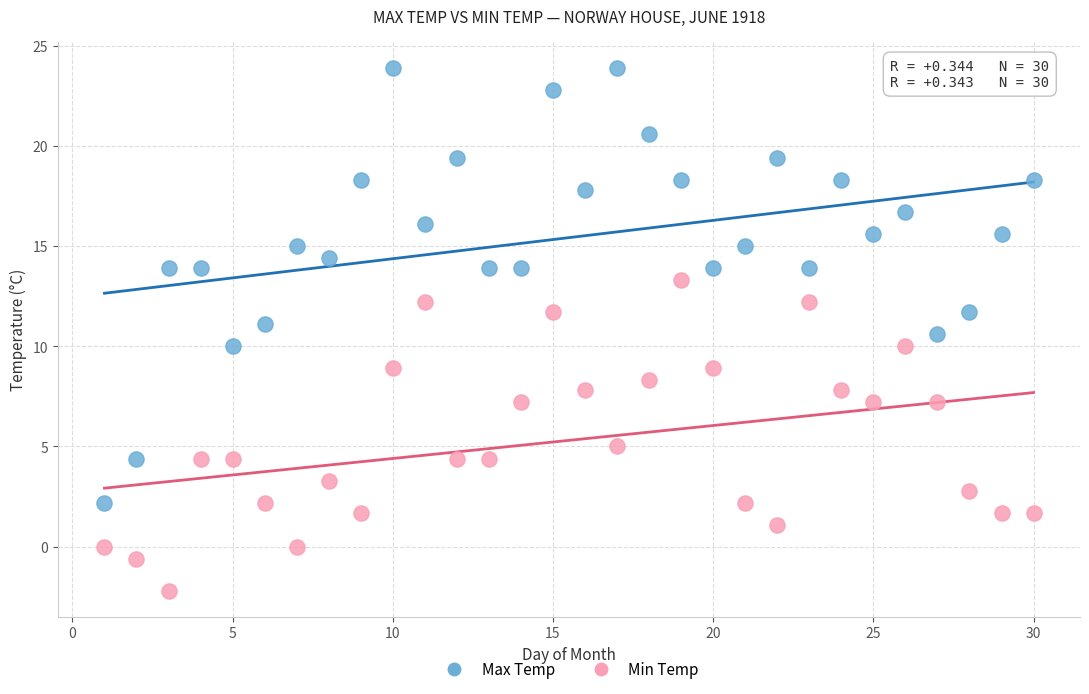

Which series has the widest spread of Y values?

Max Temp